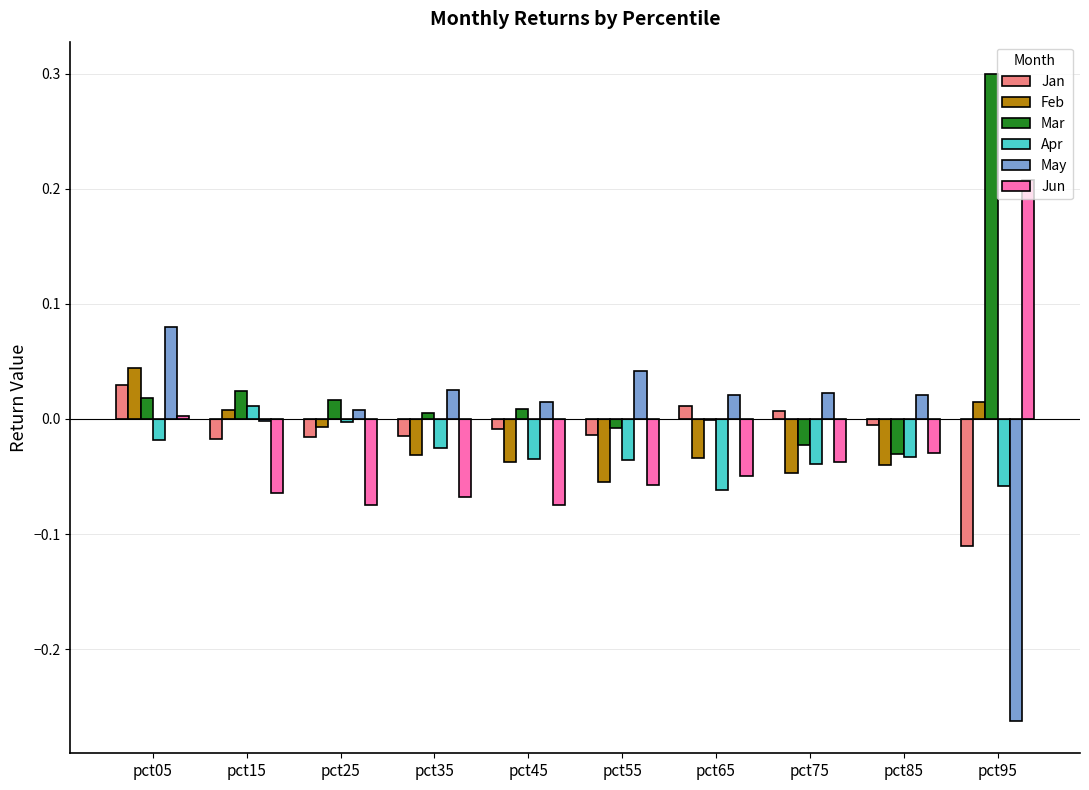

How many data points does each series have?

10